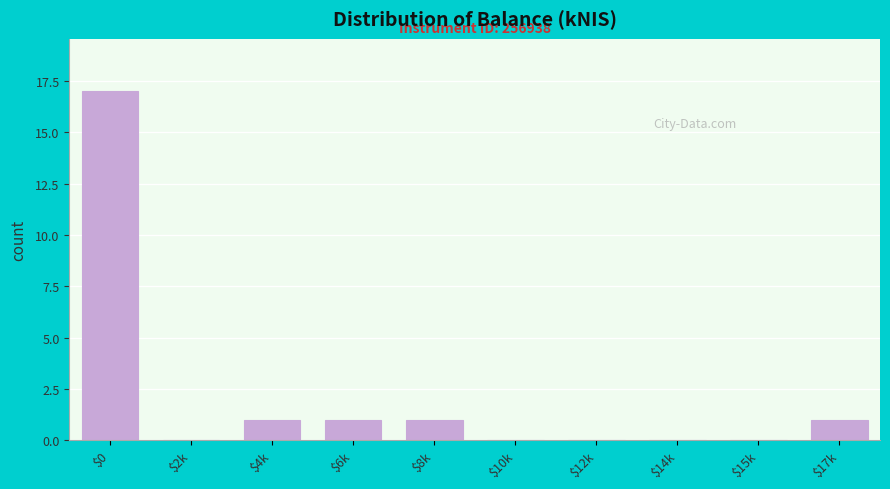

What is the sum of all values?

21